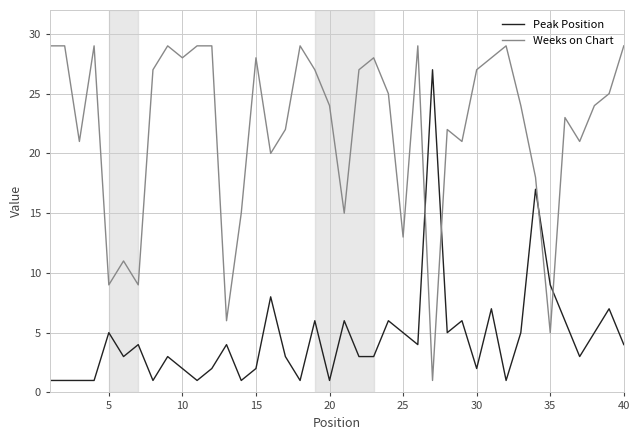

Which series has the largest total across all categories?

Weeks on Chart